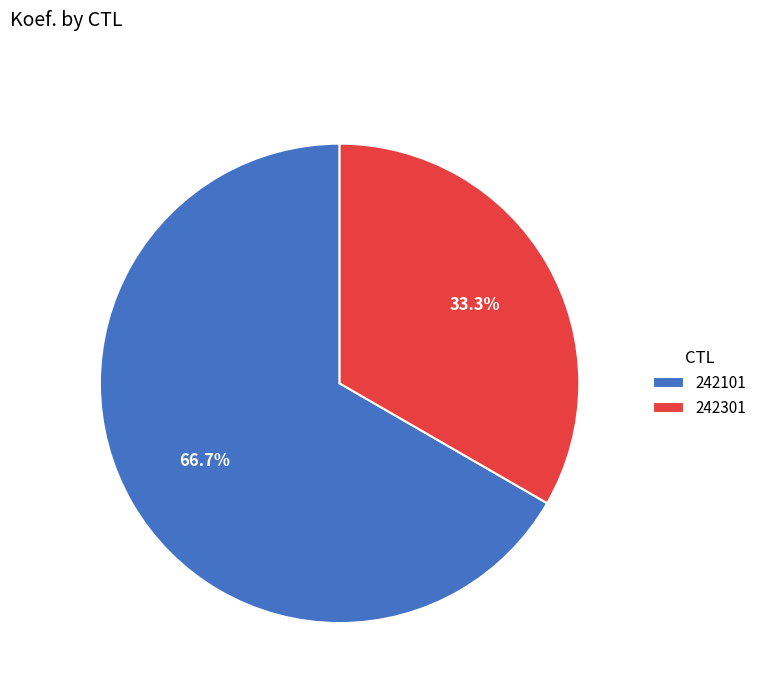

What percentage is the 242301 slice, to the nearest percent?

33%